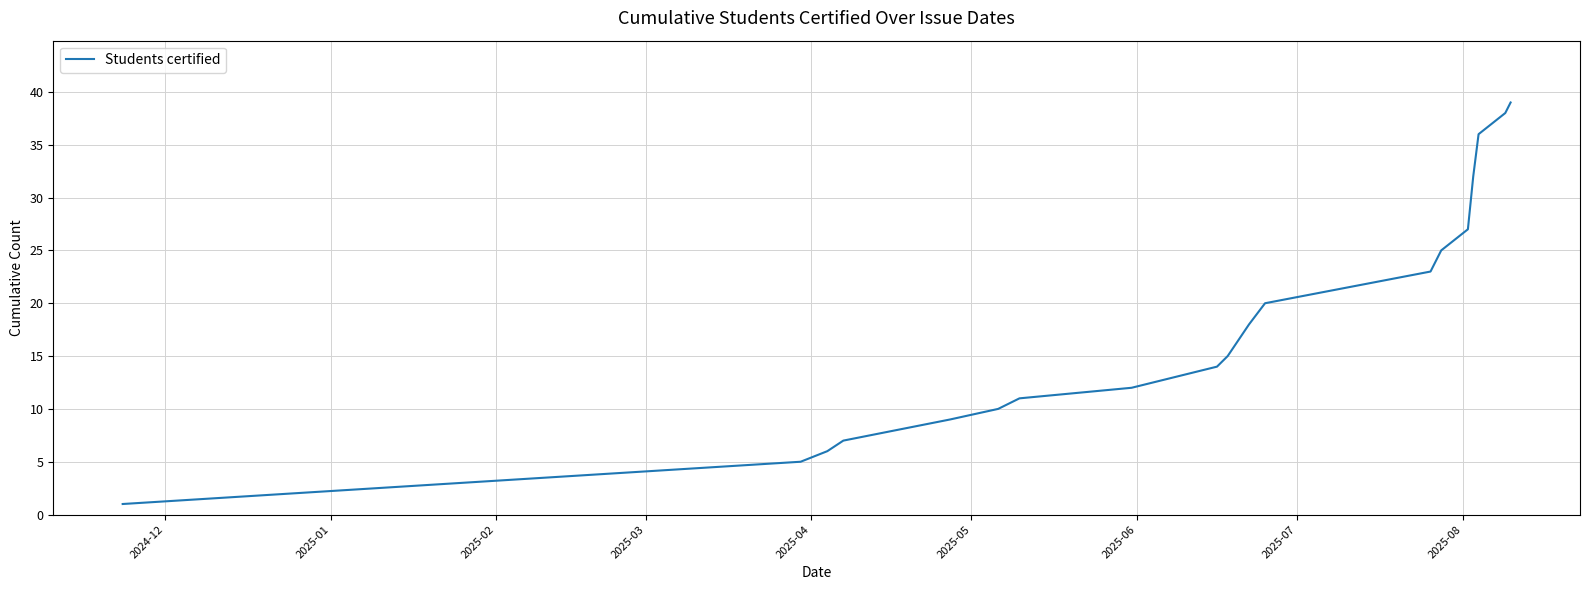

Does the chart have visible grid lines?

Yes